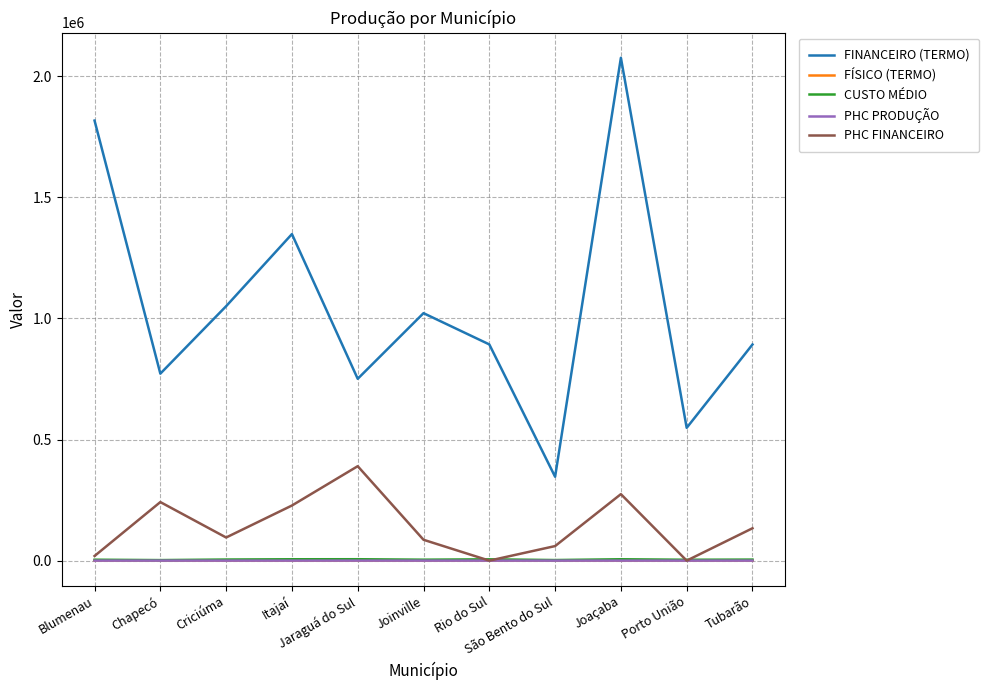

The value of PHC PRODUÇÃO at Jaraguá do Sul is 67.0. True or false?

True